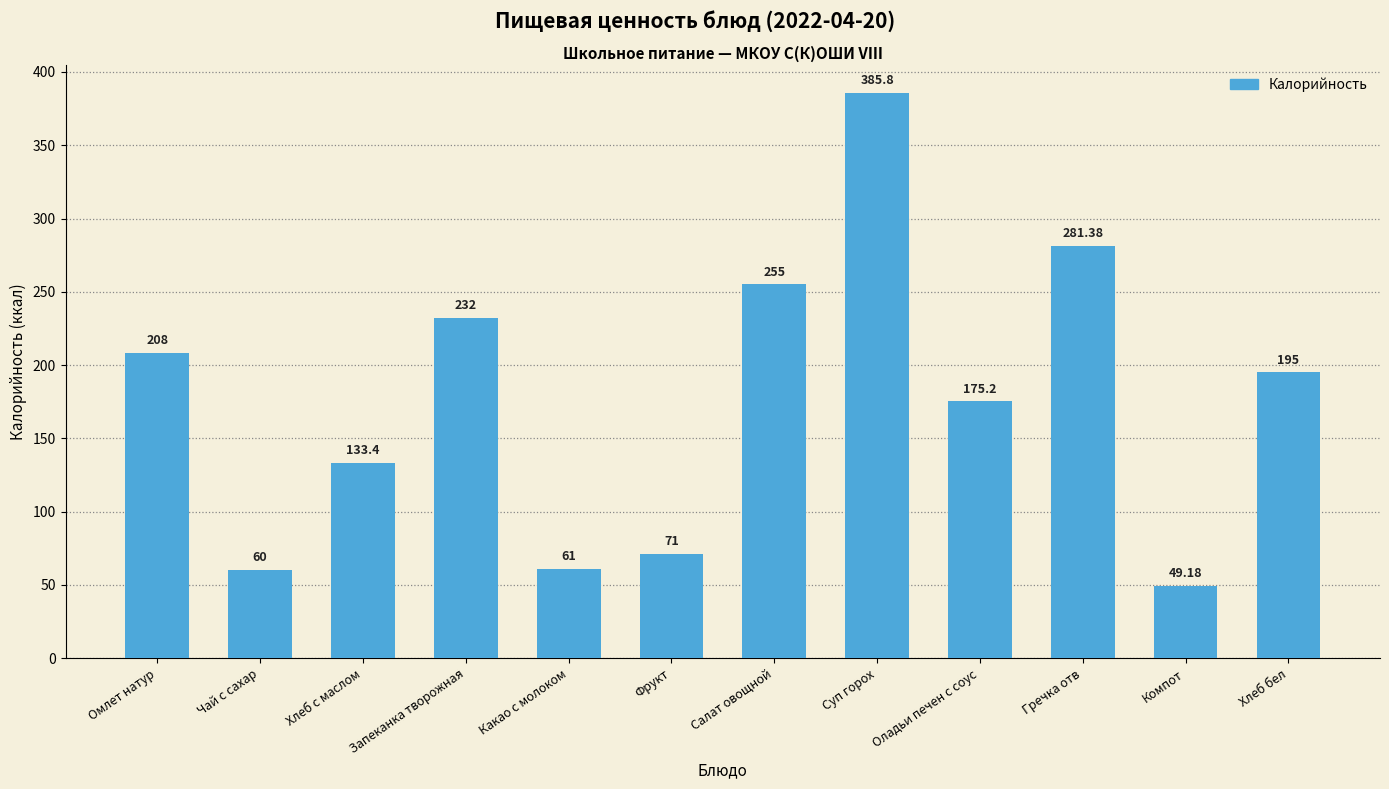

How many data points are less than 195?

6